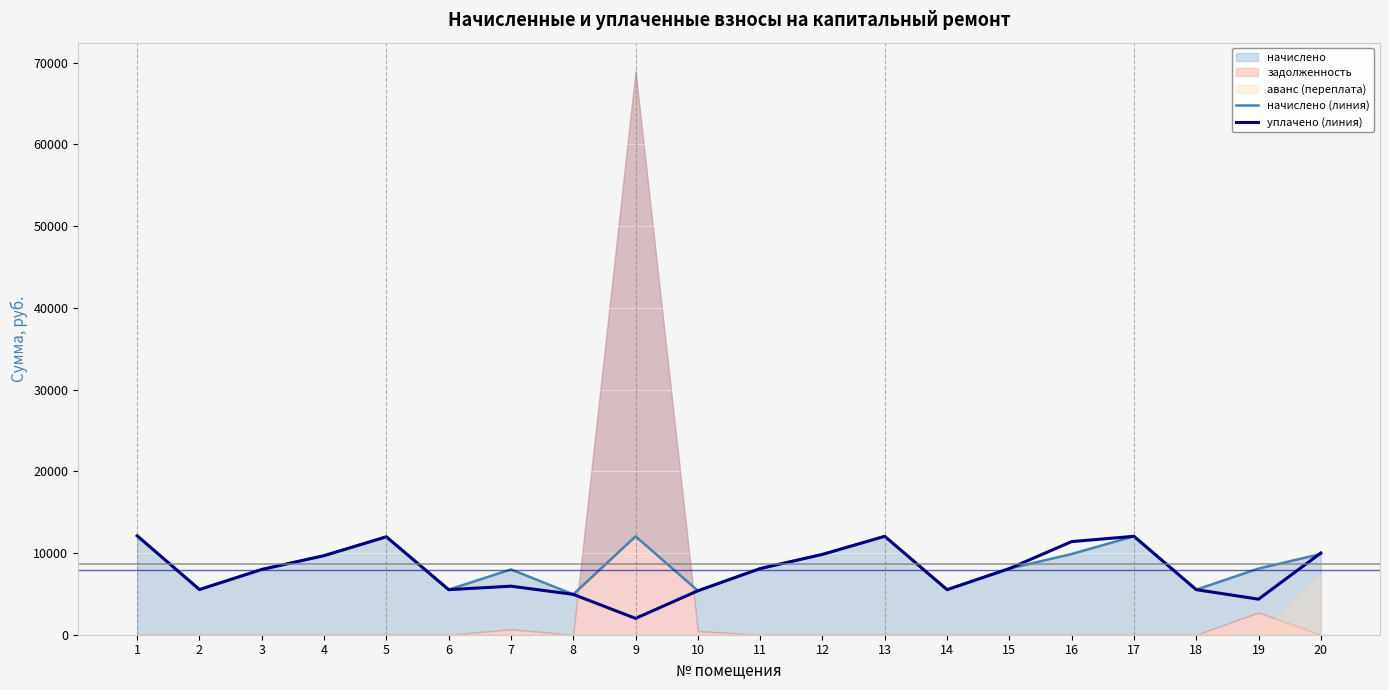

What is the value of the уплачено (линия) point at the 7th from the left?

5938.4